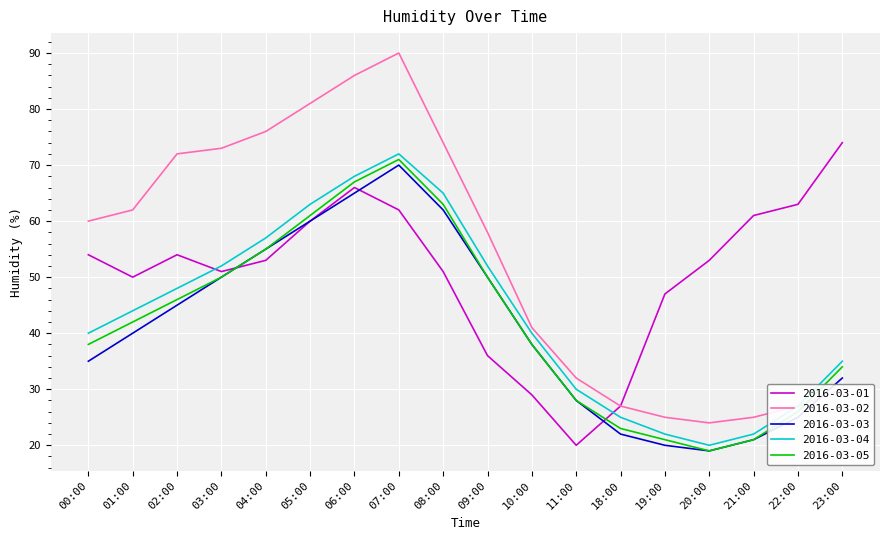

How many categories are shown in the chart?

18